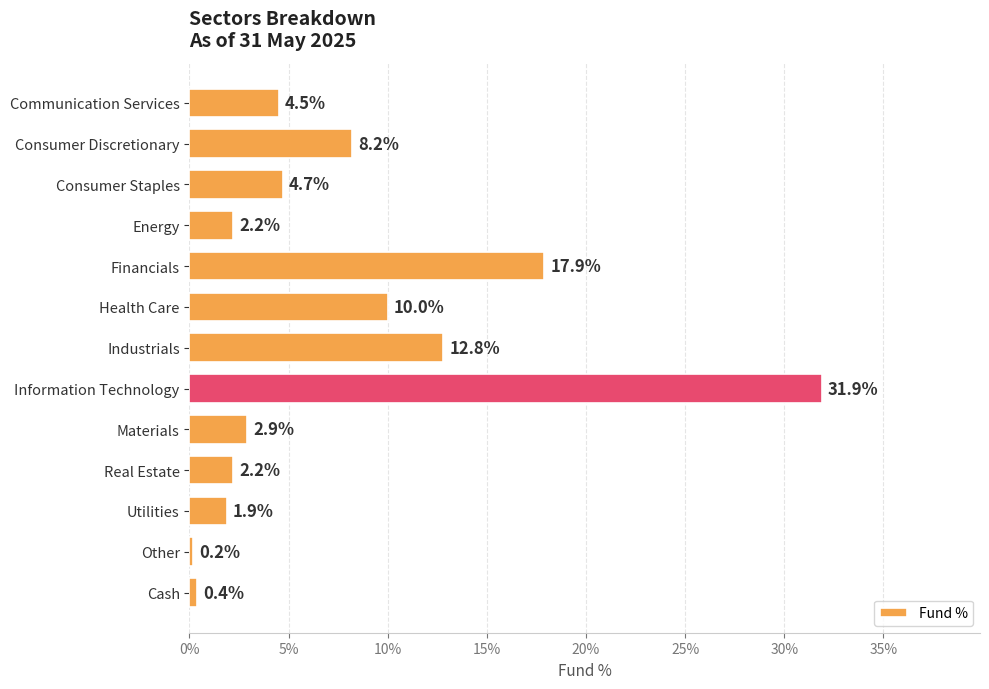

What is the sum of all values?

99.8